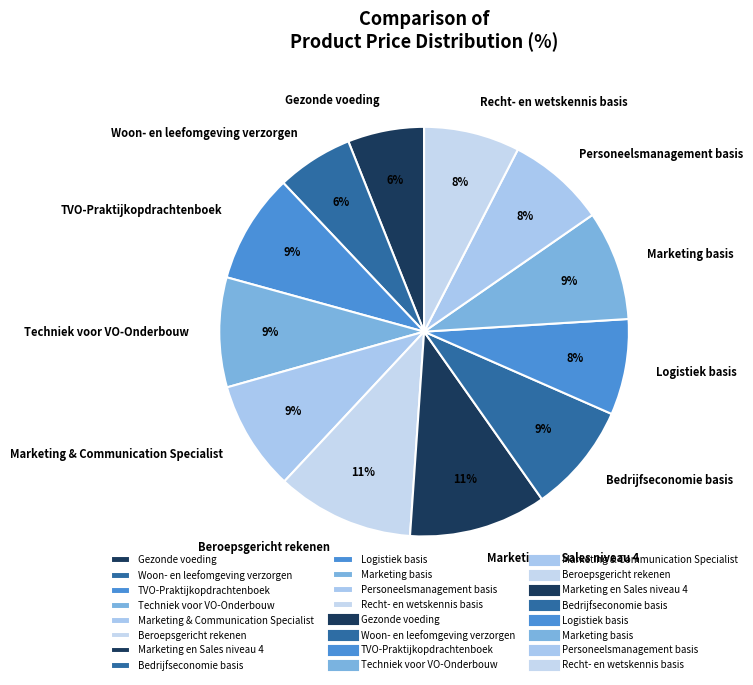

Is it true that Logistiek basis is 8% of the pie?

True